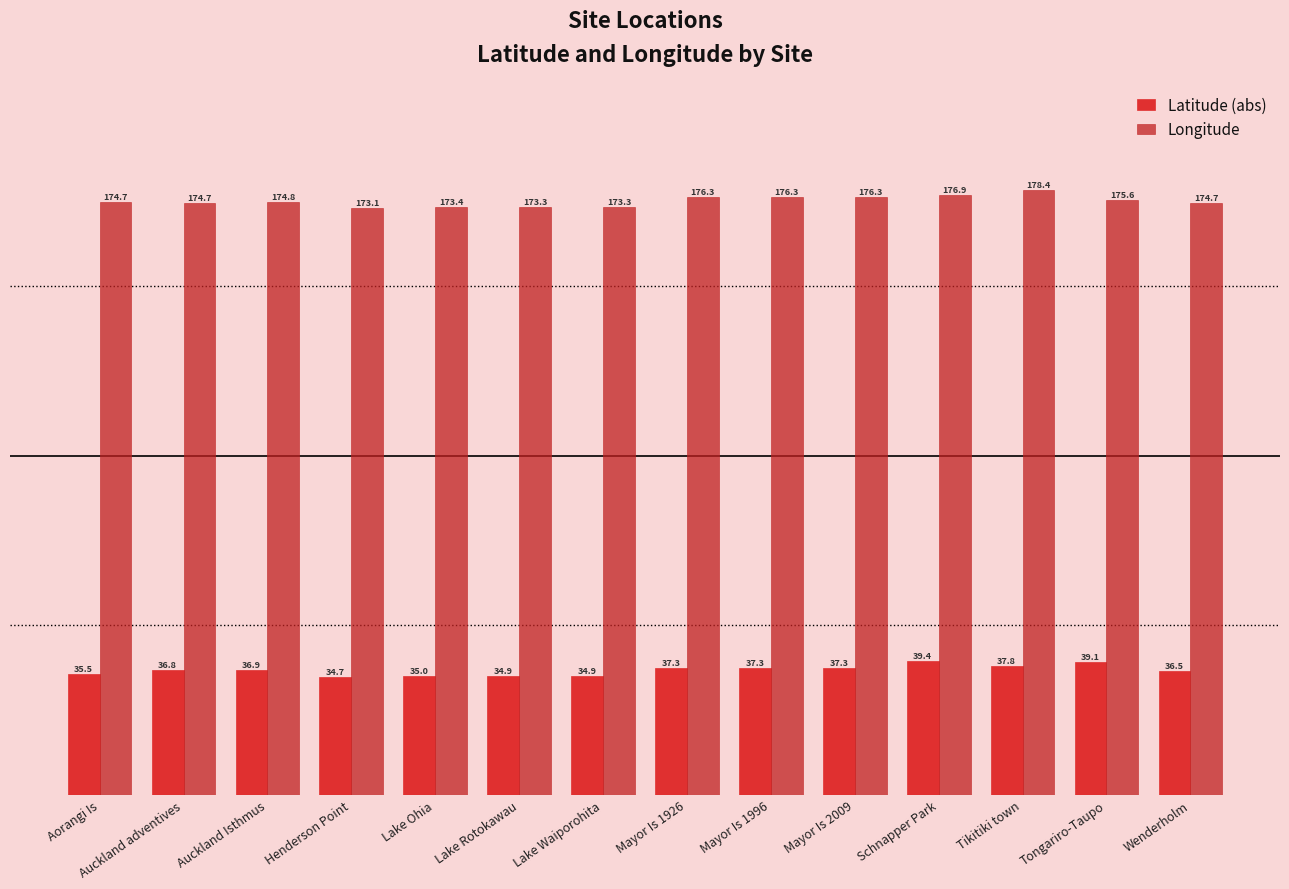

What is the smallest value displayed?

34.7